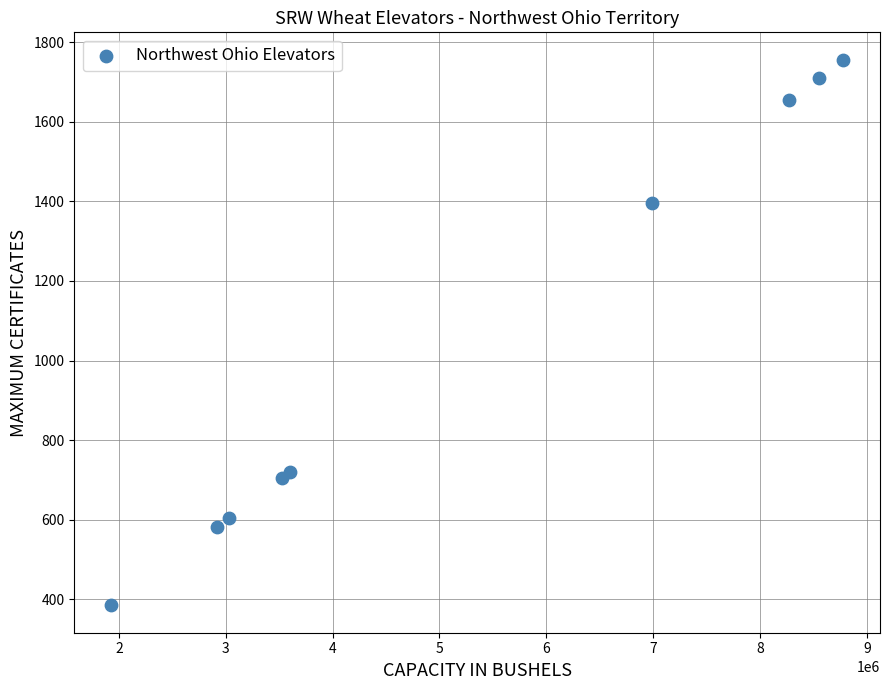

What Y value in the scatter plot is closest to 1070?

1397